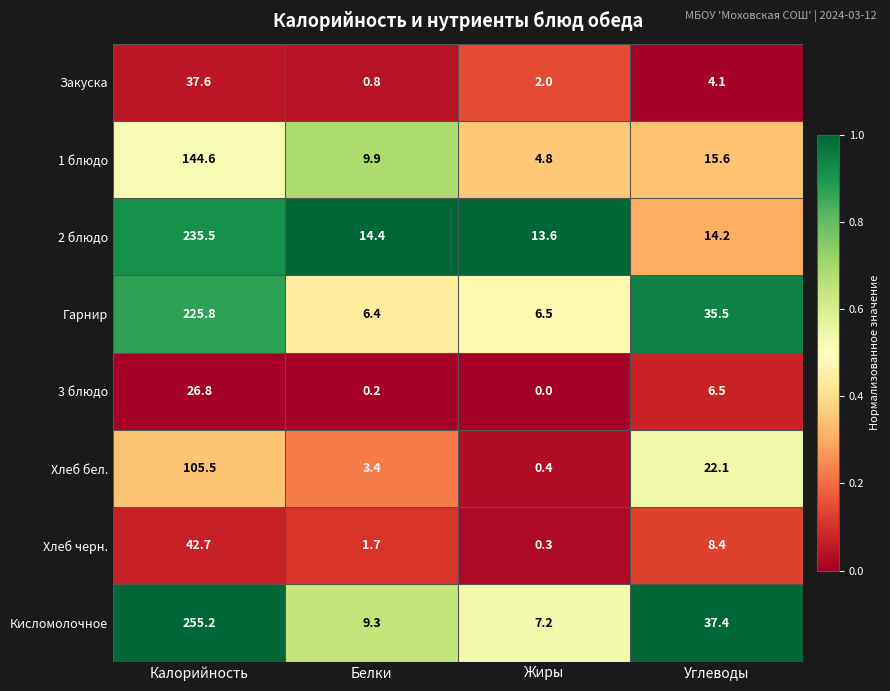

Rank the categories by 3 блюдо value from highest to lowest.

Калорийность, Углеводы, Белки, Жиры